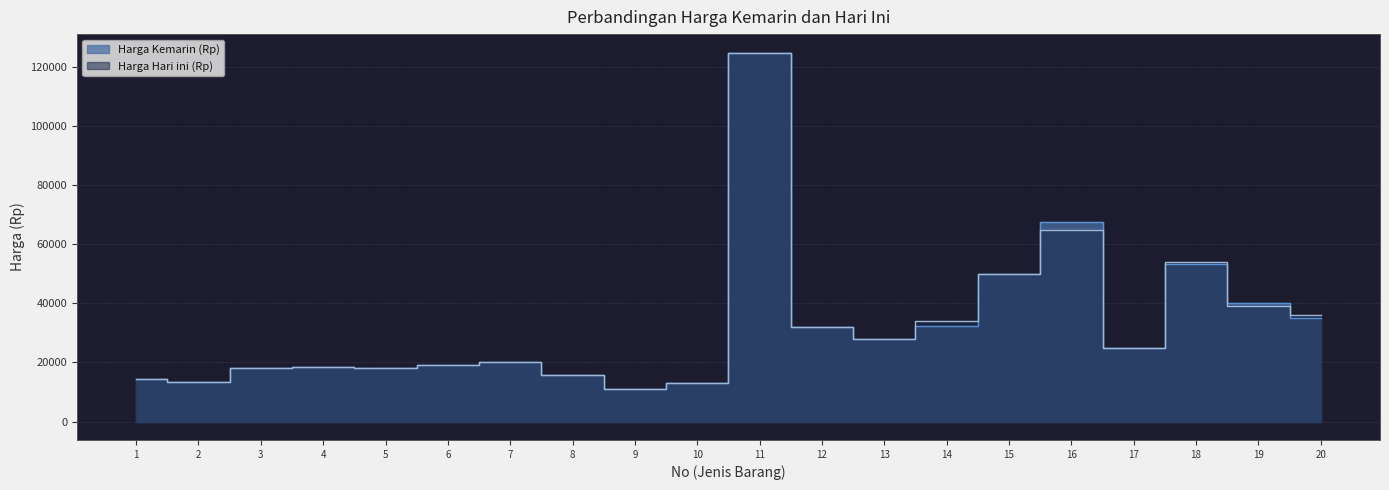

Count the number of data series in this chart.

2